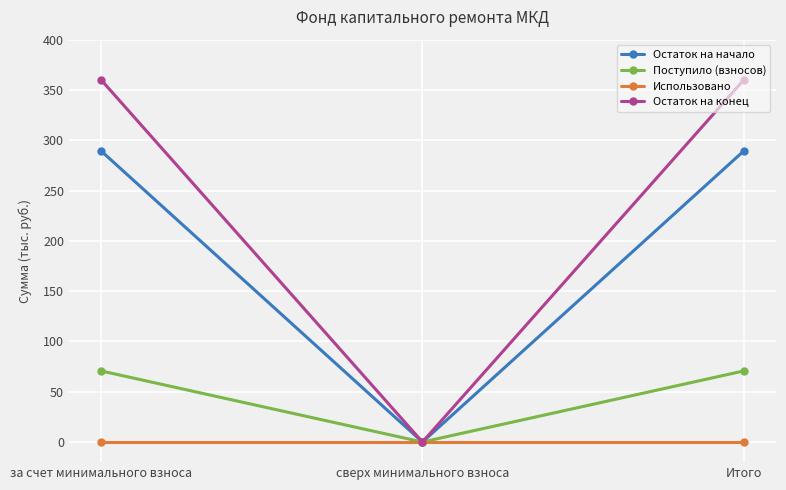

How many values in the Остаток на начало series exceed 289?

2